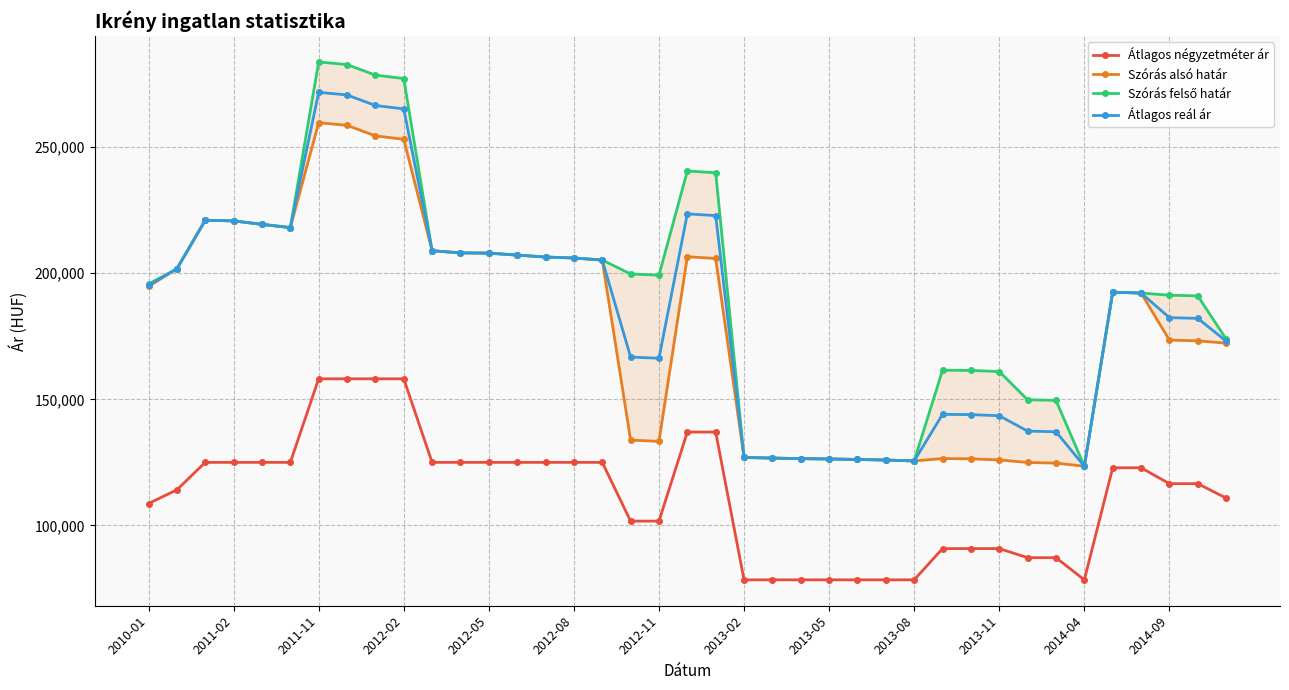

True or false: Szórás felső határ and Átlagos reál ár intersect in this chart.

False